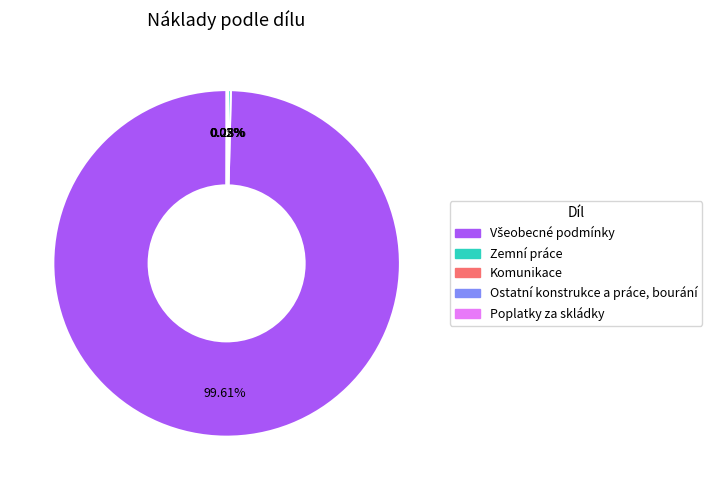

Does any single category account for the majority?

Yes